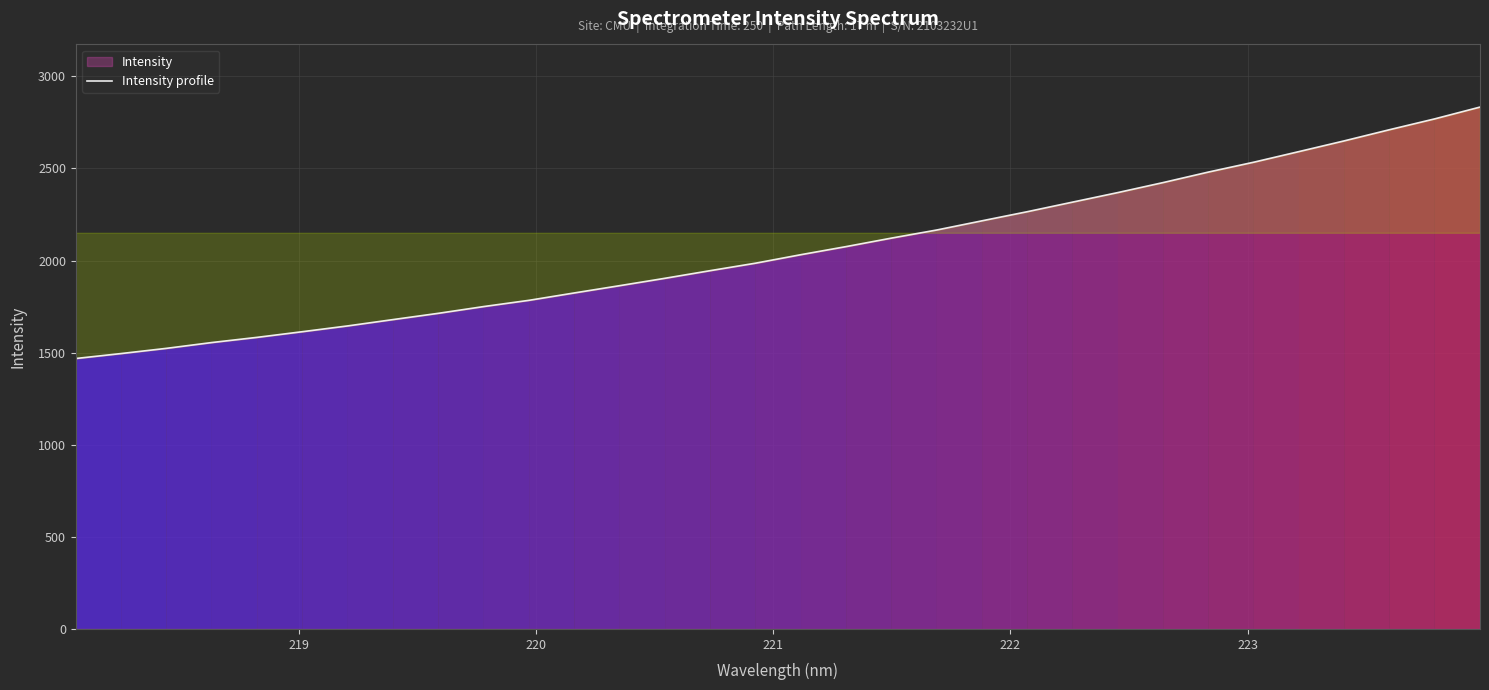

What is the difference between the maximum and minimum values?

1364.9